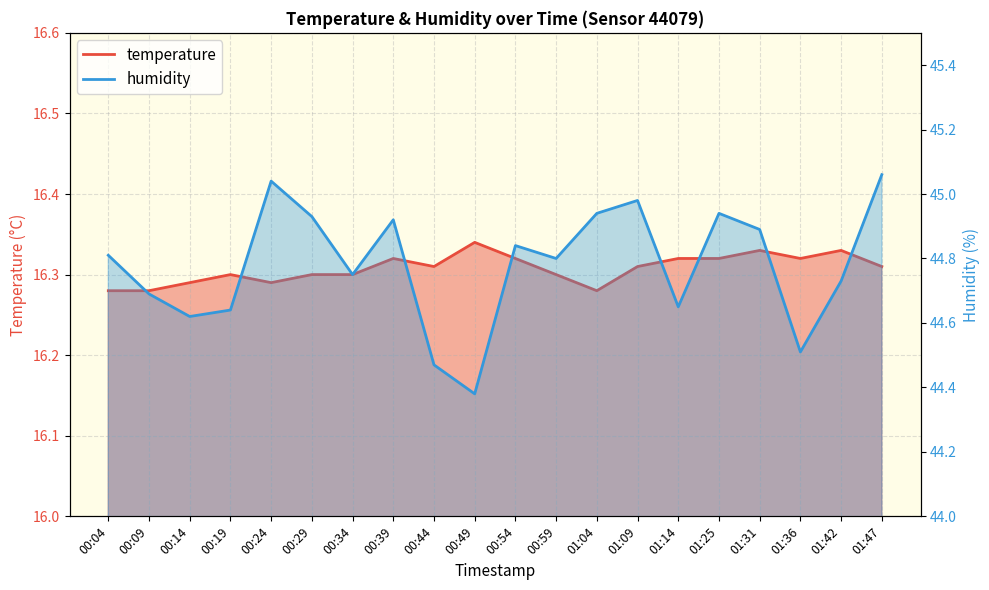

Which series has the largest total across all categories?

humidity